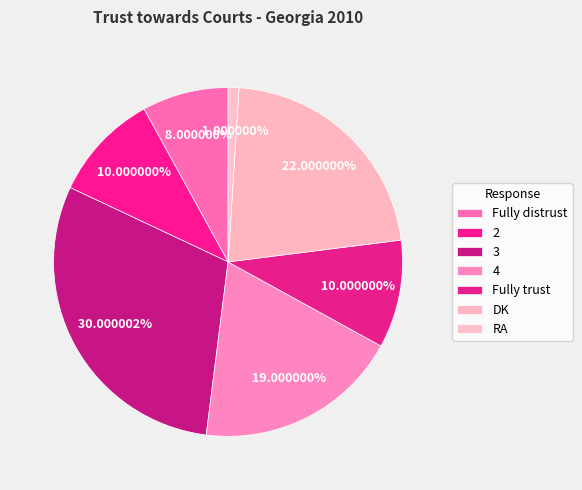

Which category has the biggest portion of the pie?

3